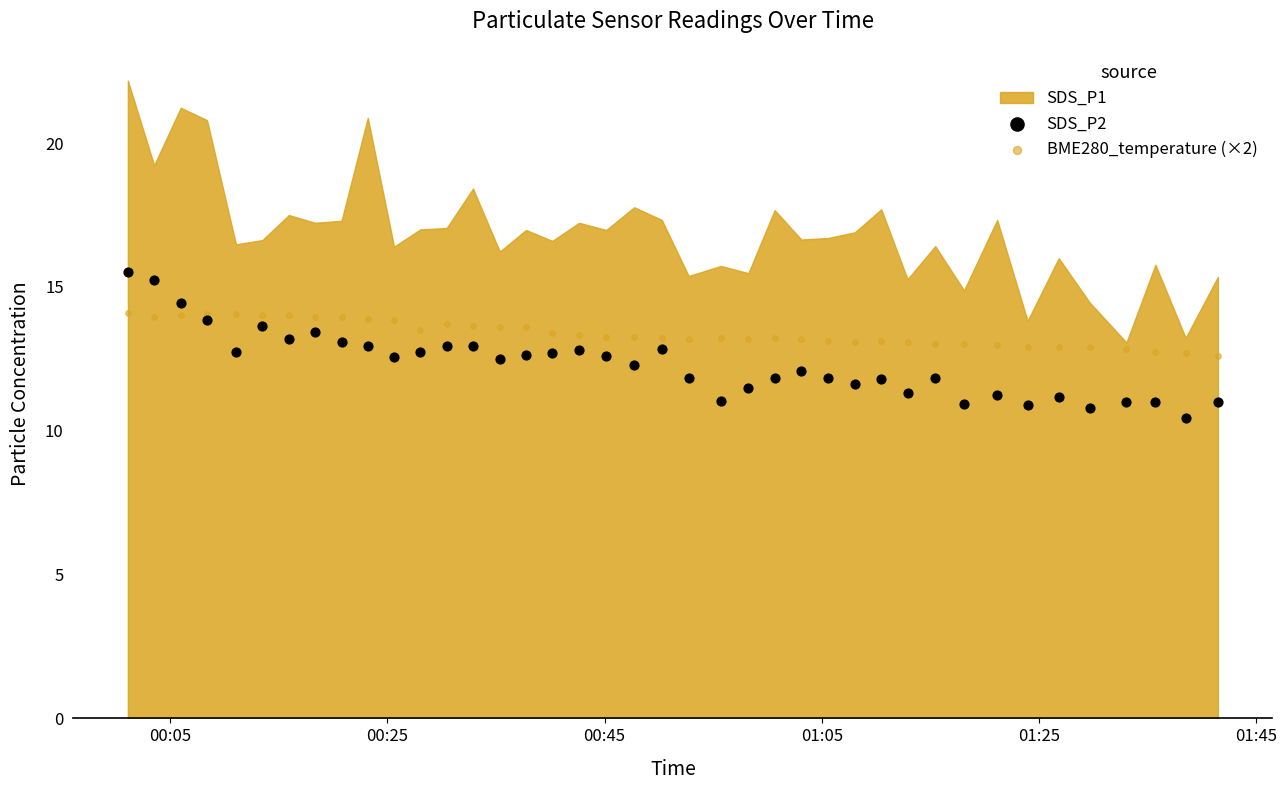

Which series reaches the minimum Y coordinate?

SDS_P2